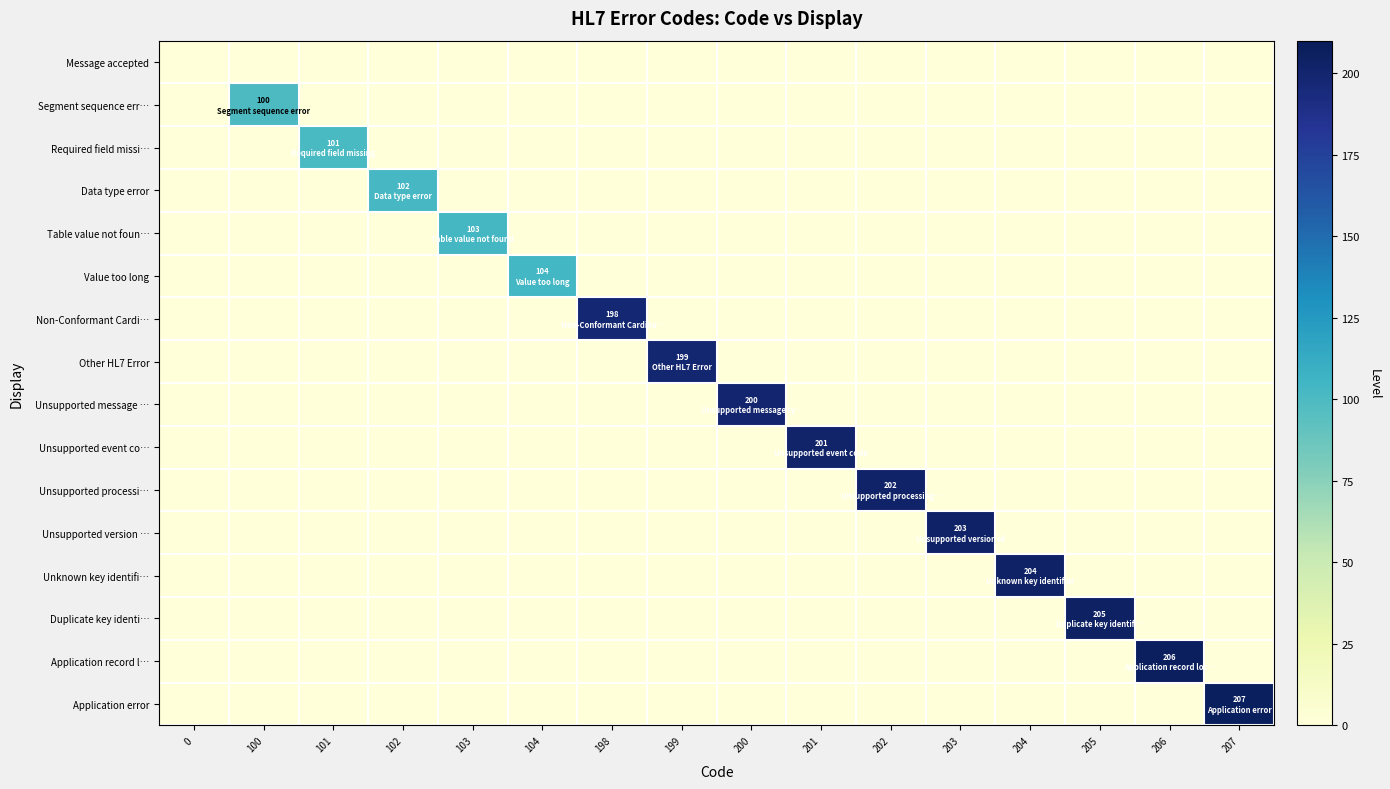

Rank the series at 199 from highest to lowest value.

Other HL7 Error, Message accepted, Segment sequence err…, Required field missi…, Data type error, Table value not foun…, Value too long, Non-Conformant Cardi…, Unsupported message …, Unsupported event co…, Unsupported processi…, Unsupported version …, Unknown key identifi…, Duplicate key identi…, Application record l…, Application error